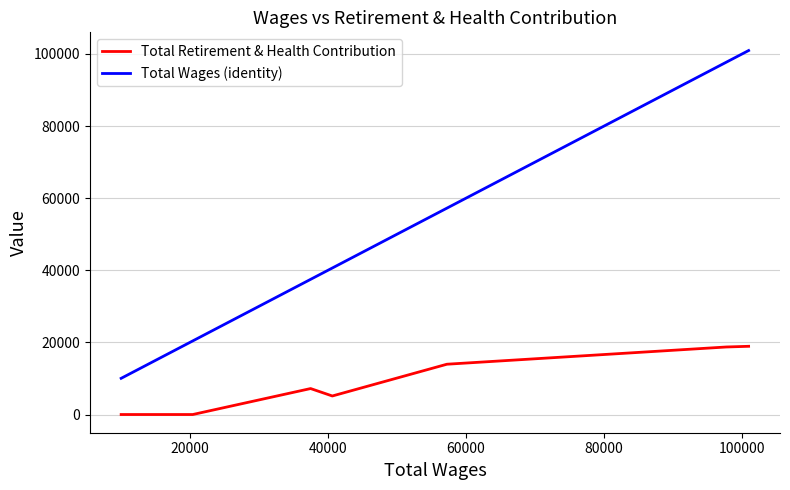

How many lines are shown in the chart?

2